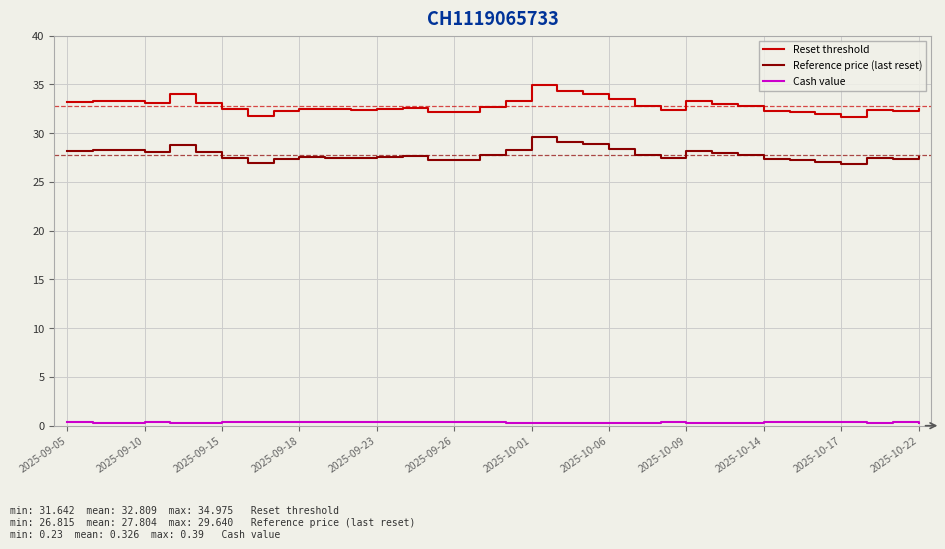

What is the minimum value for Reference price (last reset)?

26.8